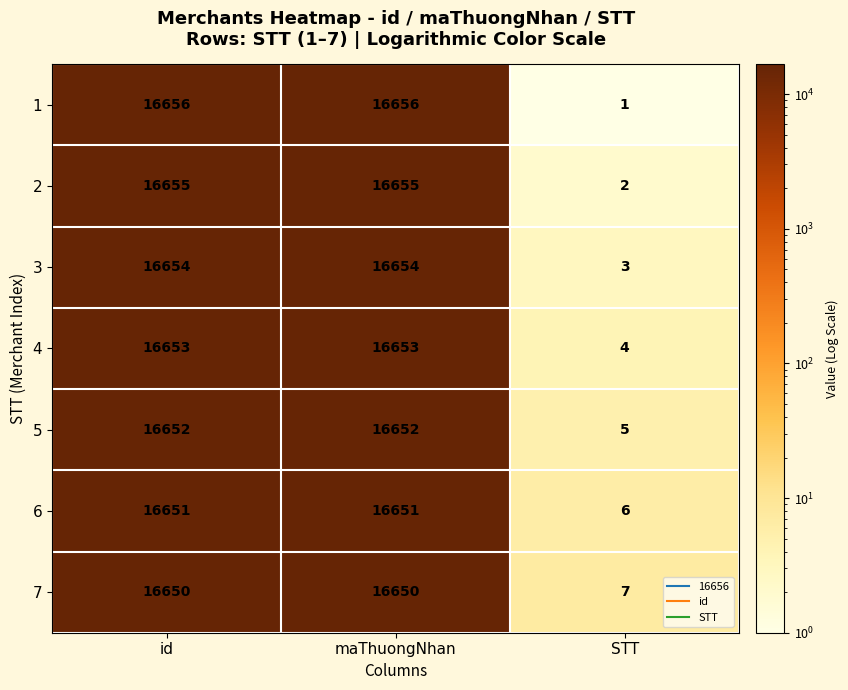

Which series changed the most between maThuongNhan and STT?

1